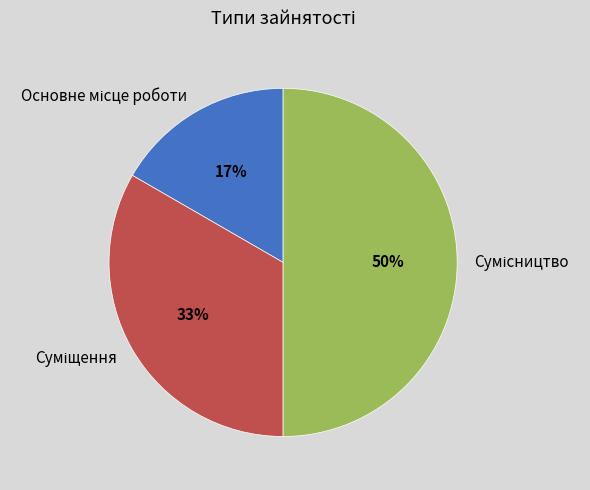

To the nearest percent, what is the average slice percentage?

33%